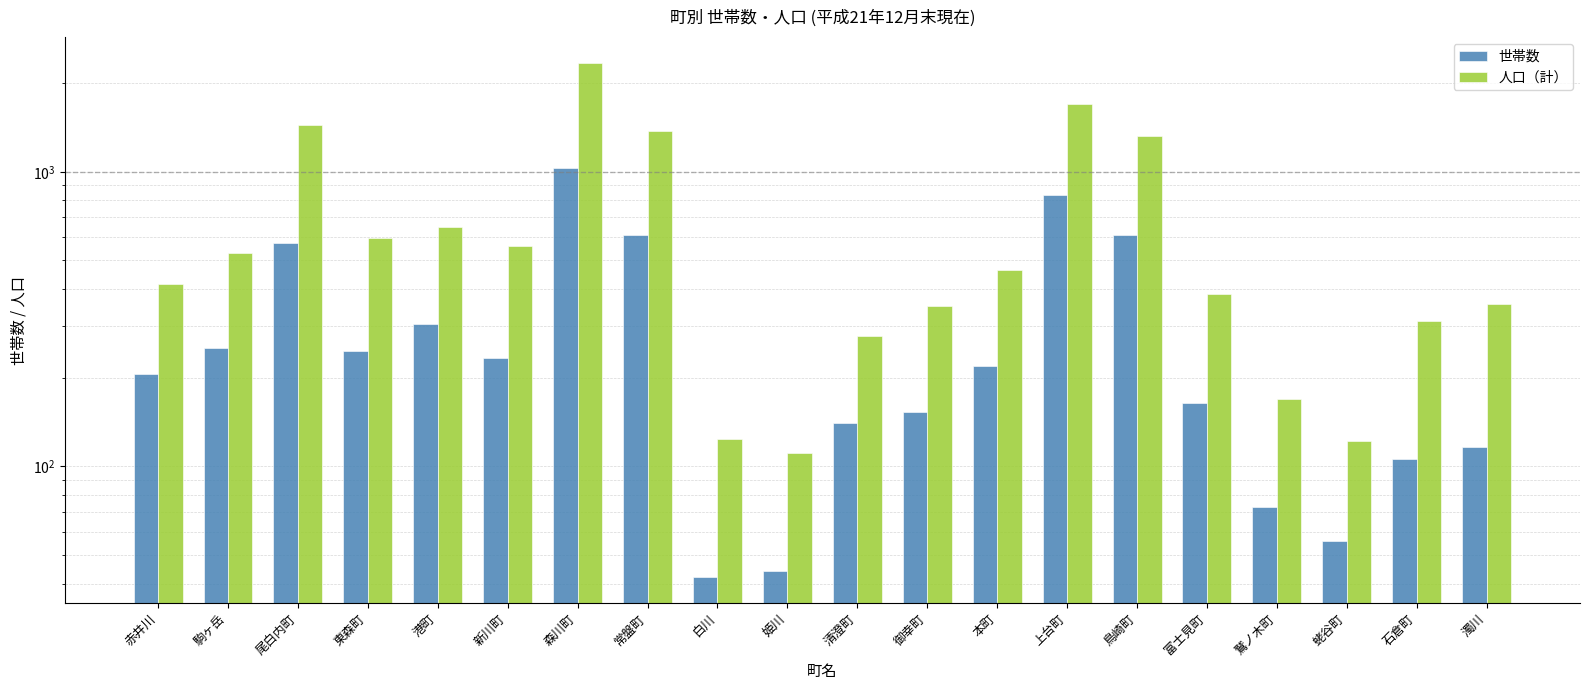

True or false: 世帯数 has a value of 220 at 富士見町.

False